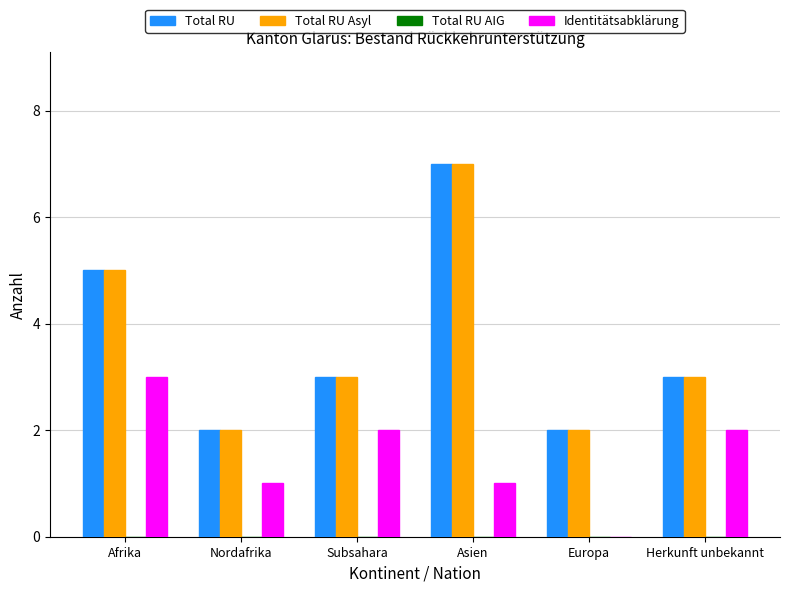

The value of Total RU at Nordafrika is 1. True or false?

False